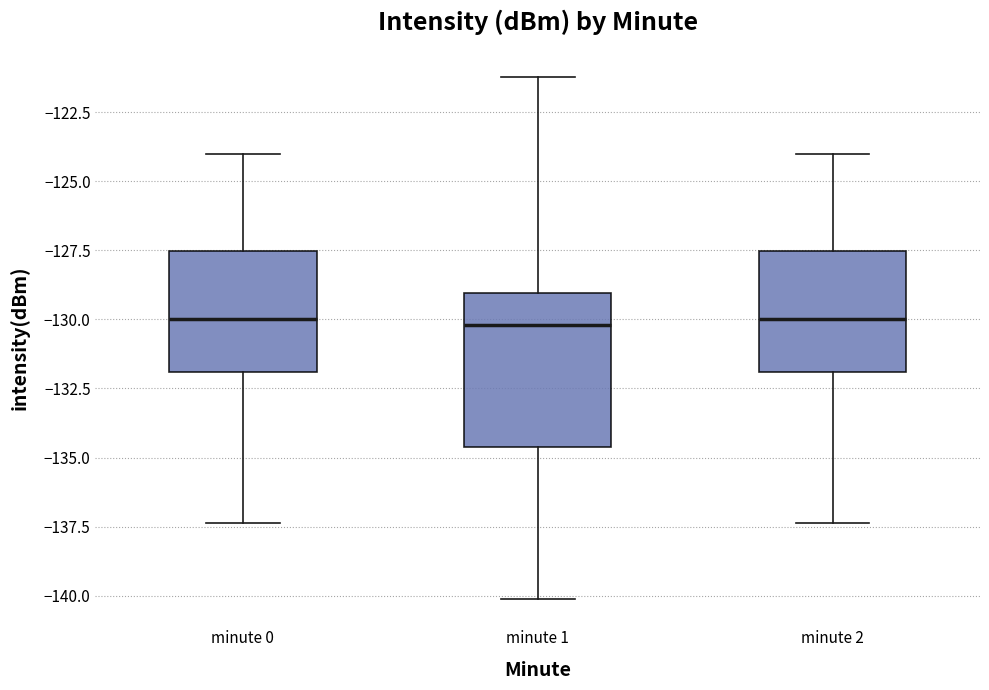

Which box is the tallest, from its lower edge to its upper edge?

minute 1